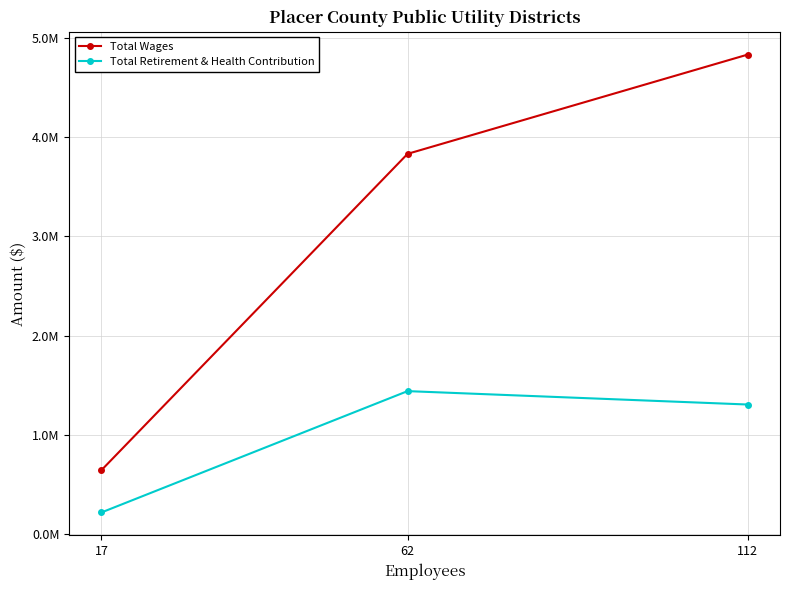

What is the difference between the maximum and minimum values in the Total Wages series?

4183140